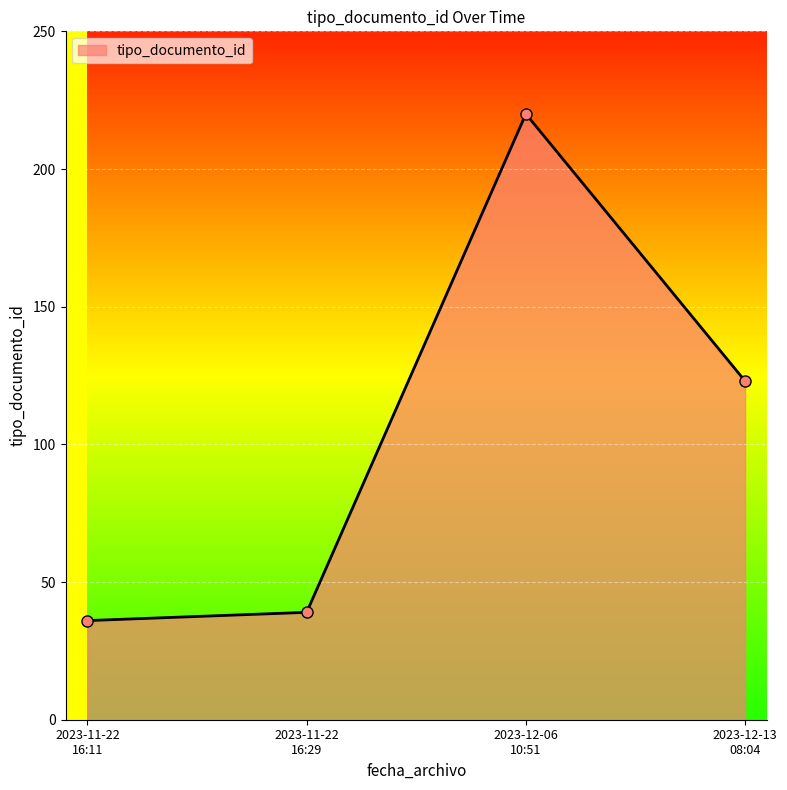

How many points are higher than both their immediate neighbors (excluding endpoints)?

1